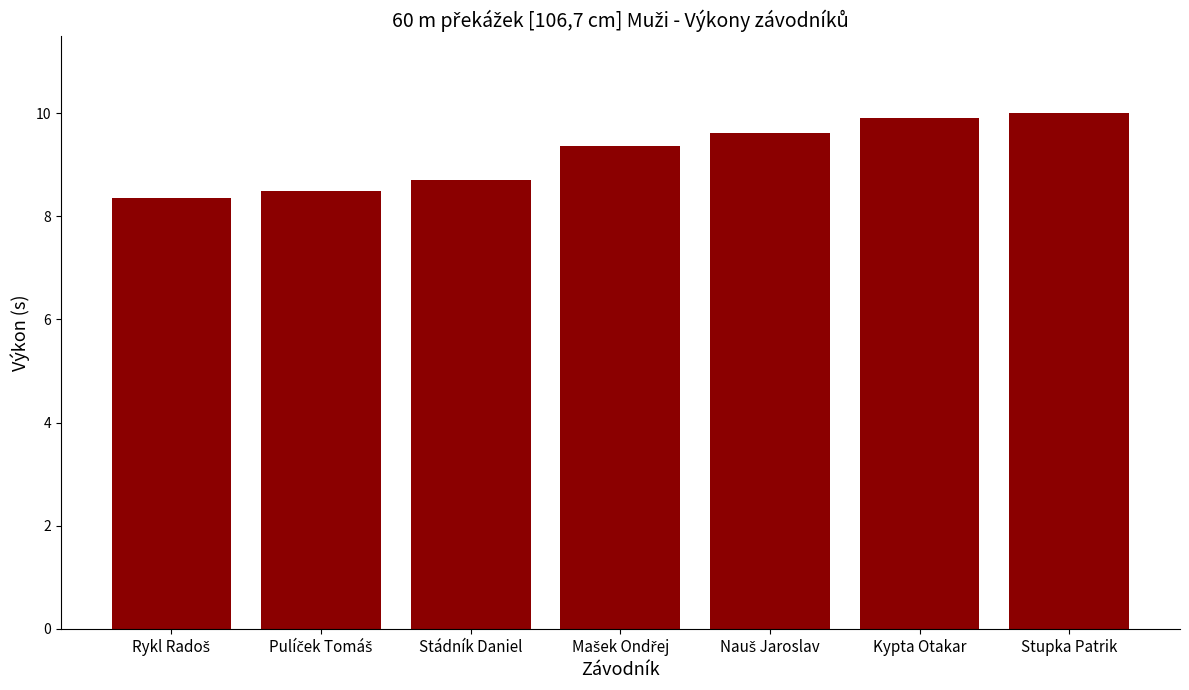

What is the greatest value displayed?

10.0